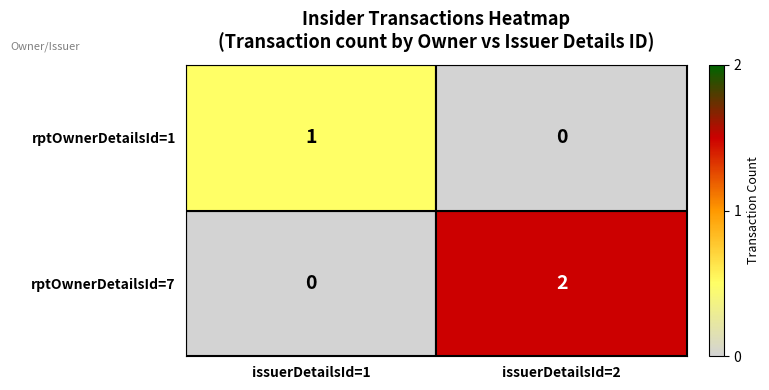

Which series has the largest range (max minus min)?

rptOwnerDetailsId=7